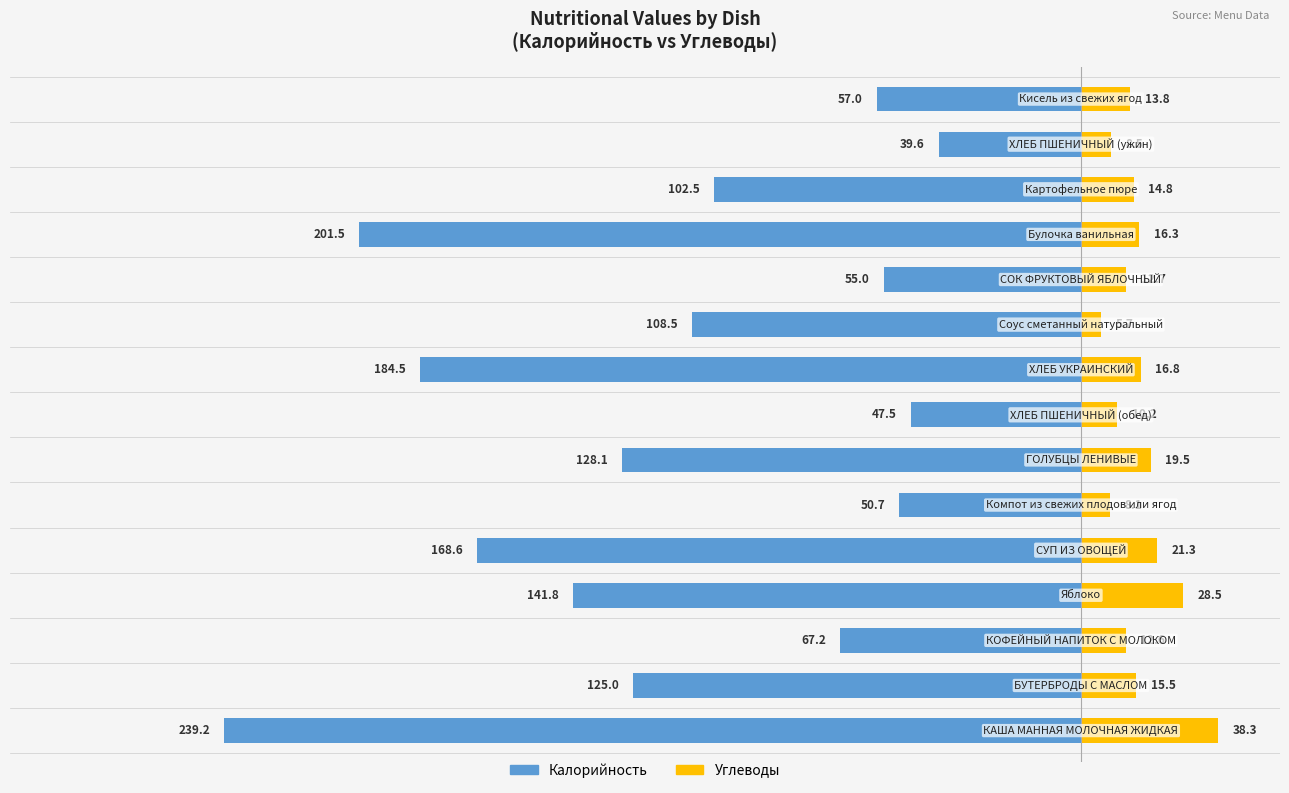

Reading left to right, transcribe all the data shown in this chart.

Калорийность: -239.2	-125.0	-67.2	-141.8	-168.6	-50.7	-128.1	-47.5	-184.5	-108.5	-55.0	-201.5	-102.5	-39.6	-57.0
Углеводы: 38.3	15.5	12.6	28.5	21.3	8.1	19.5	10.2	16.8	5.7	12.7	16.3	14.8	8.5	13.8